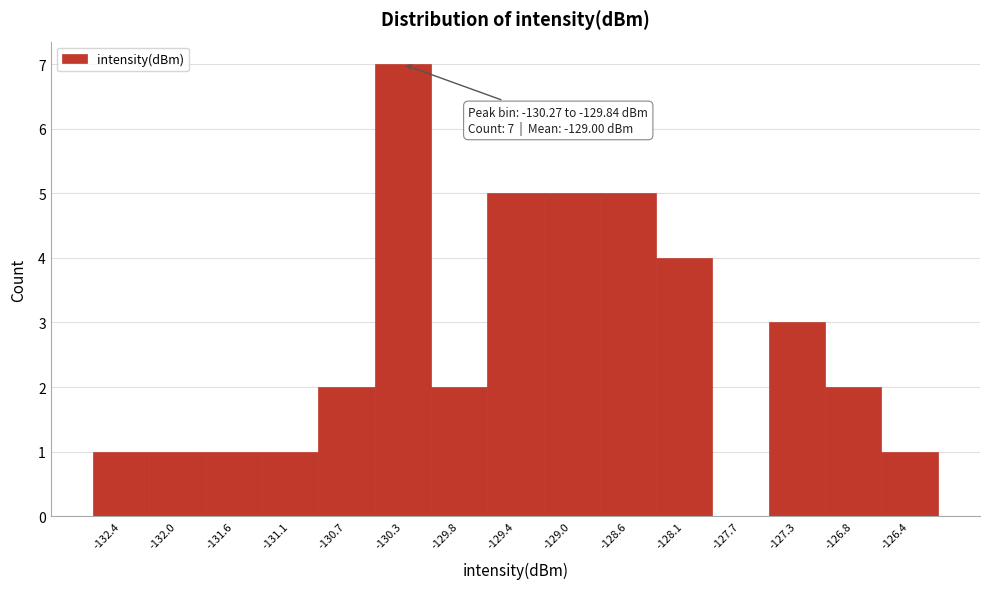

Reading right to left, transcribe all the data shown in this chart.

-126.4=1	-126.8=2	-127.3=3	-127.7=0	-128.1=4	-128.6=5	-129.0=5	-129.4=5	-129.8=2	-130.3=7	-130.7=2	-131.1=1	-131.6=1	-132.0=1	-132.4=1